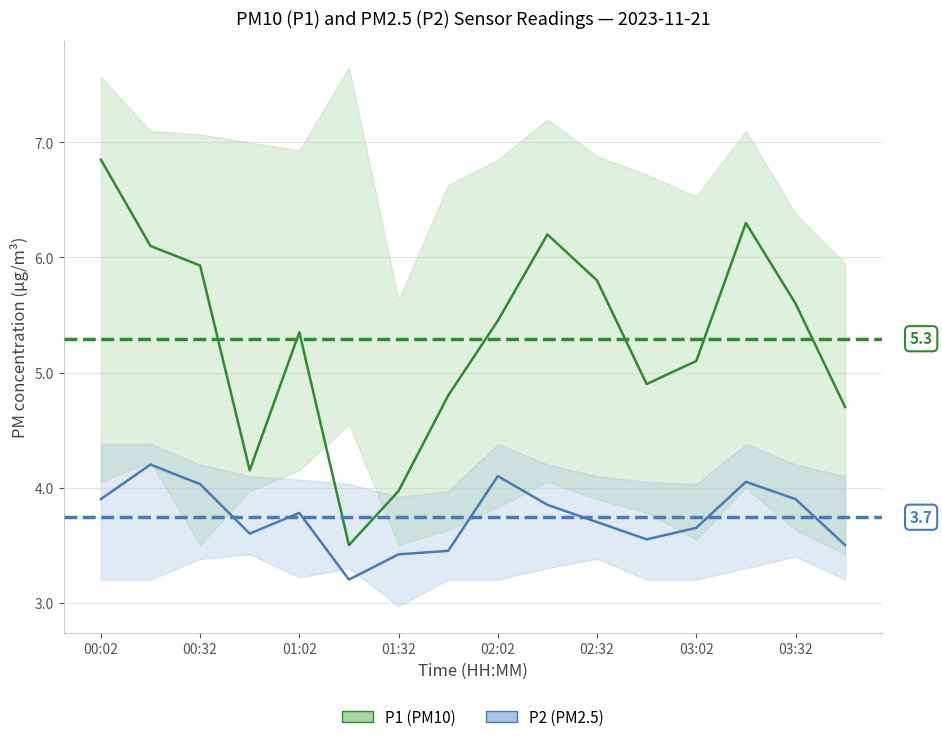

Does the chart have visible grid lines?

Yes